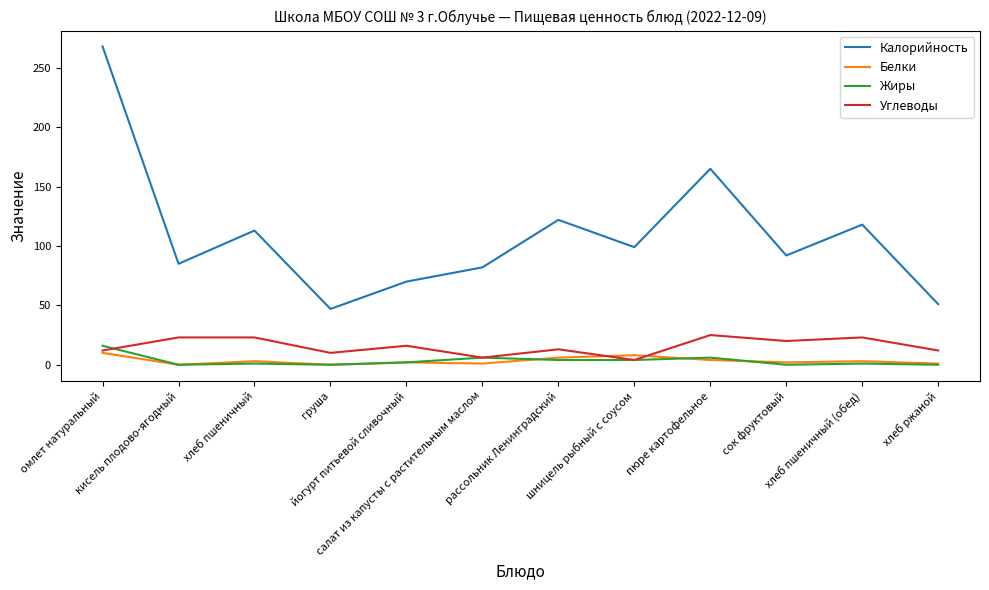

What is the total value across all series at йогурт питьевой сливочный?

90